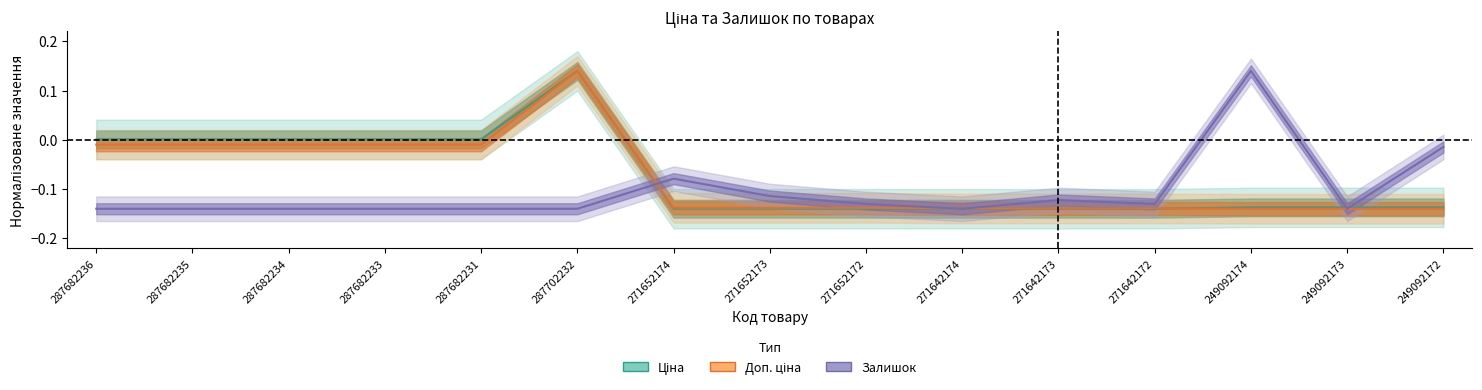

What position from the right is 271642174?

6